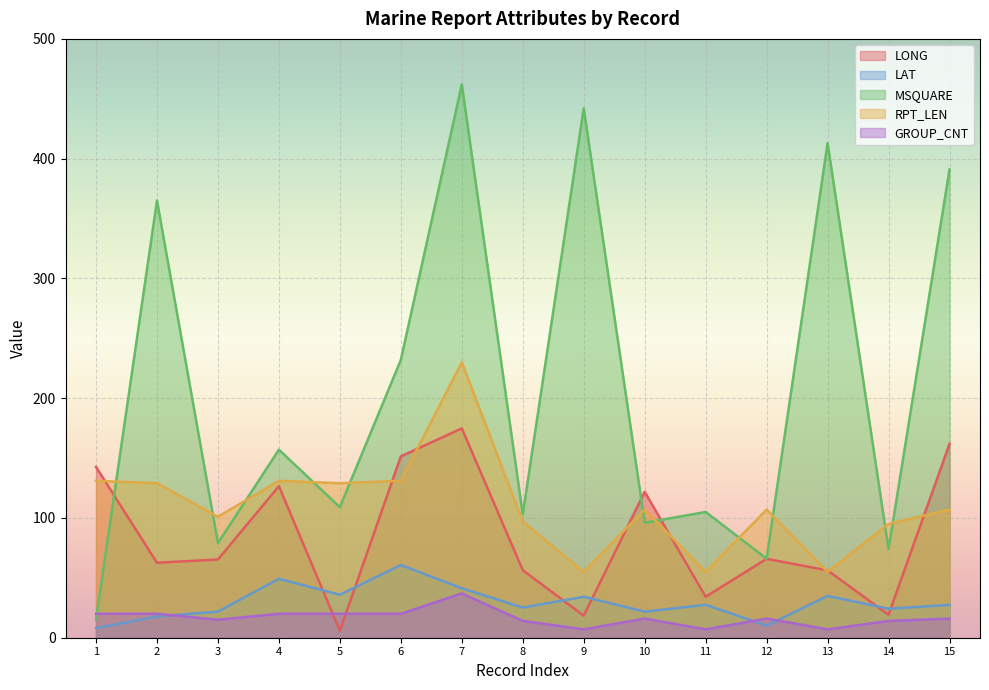

What is the spread (max minus min) of values at 01?

134.7